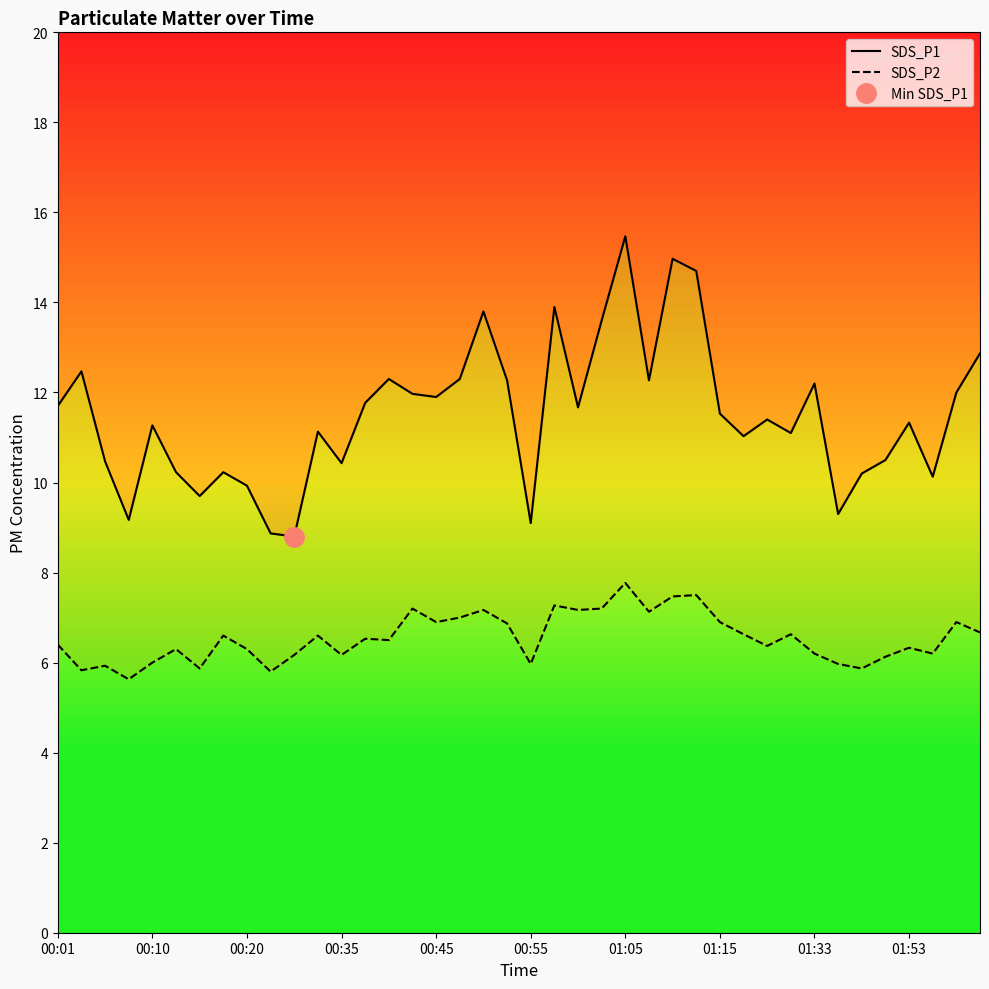

True or false: SDS_P1 has more than 2 points higher than both neighbors.

True